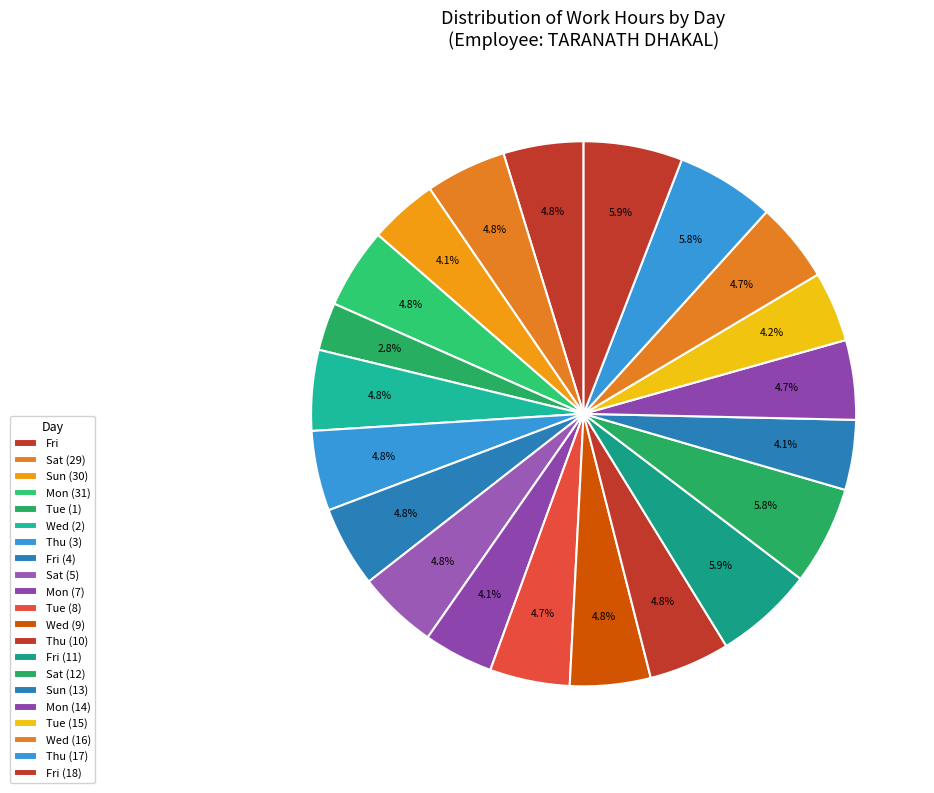

How many slices are in this pie chart?

21